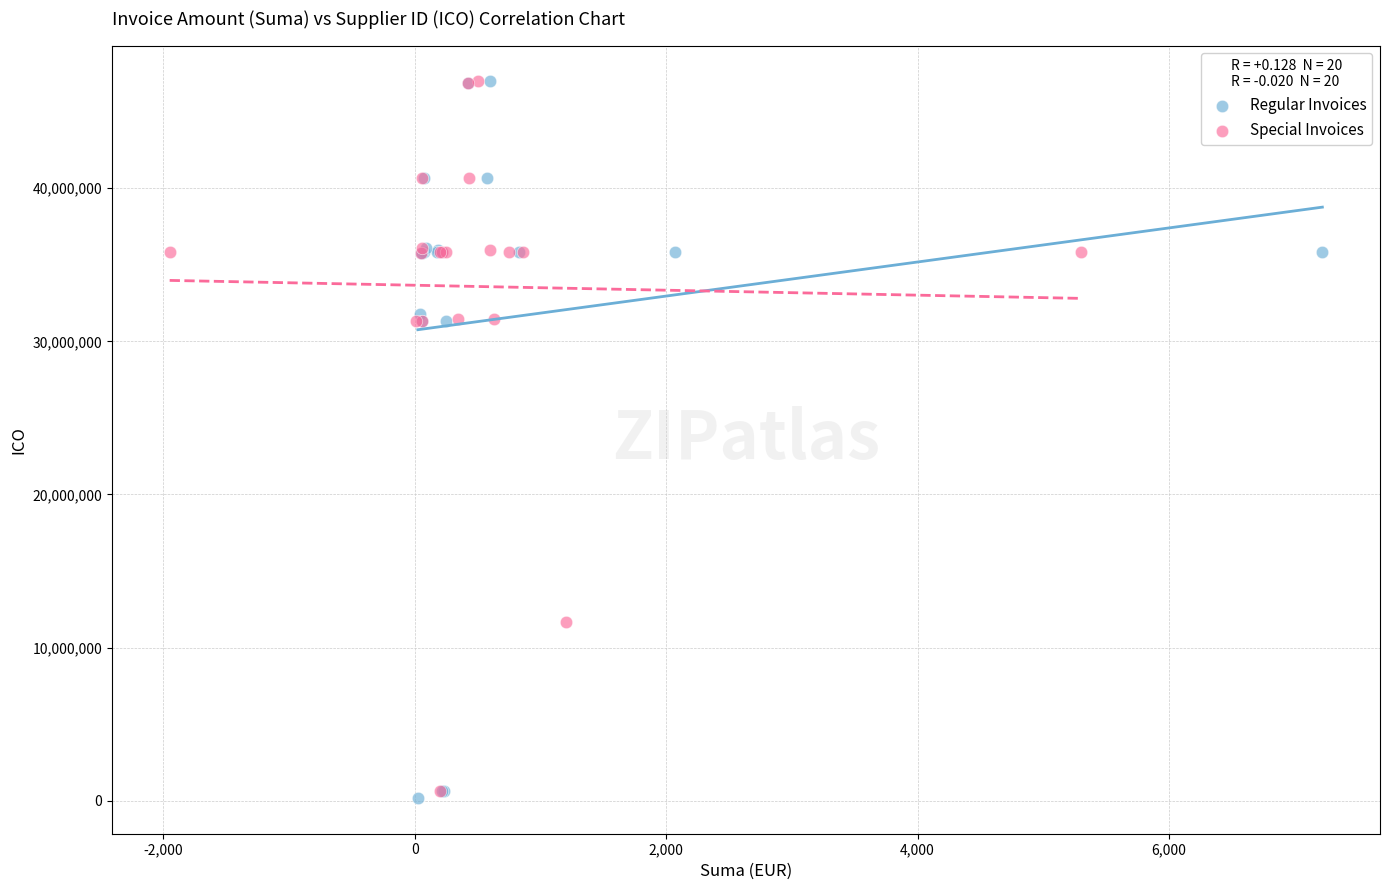

Which series reaches the minimum Y coordinate?

Regular Invoices